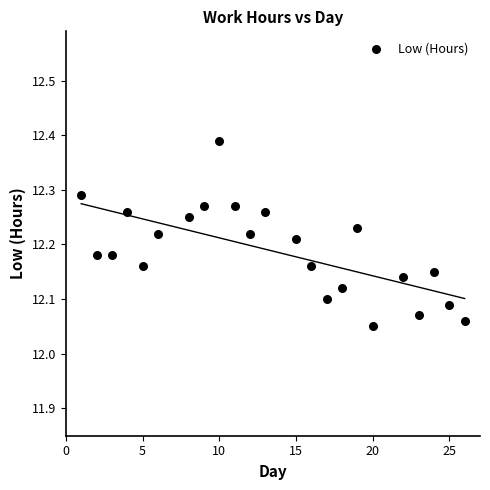

What is the range of Y values (max minus min)?

0.3